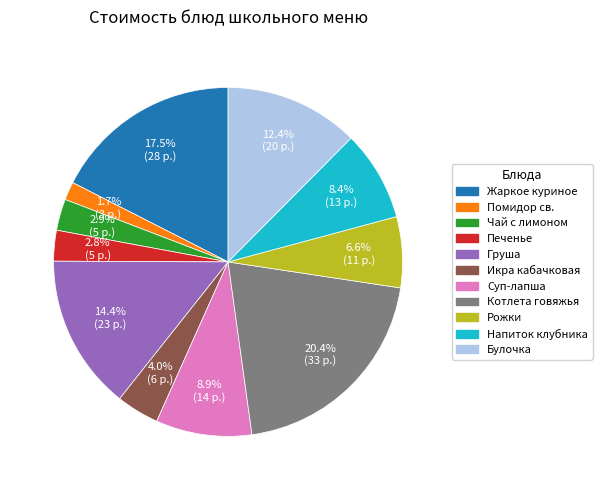

Count the number of slices in the pie.

11